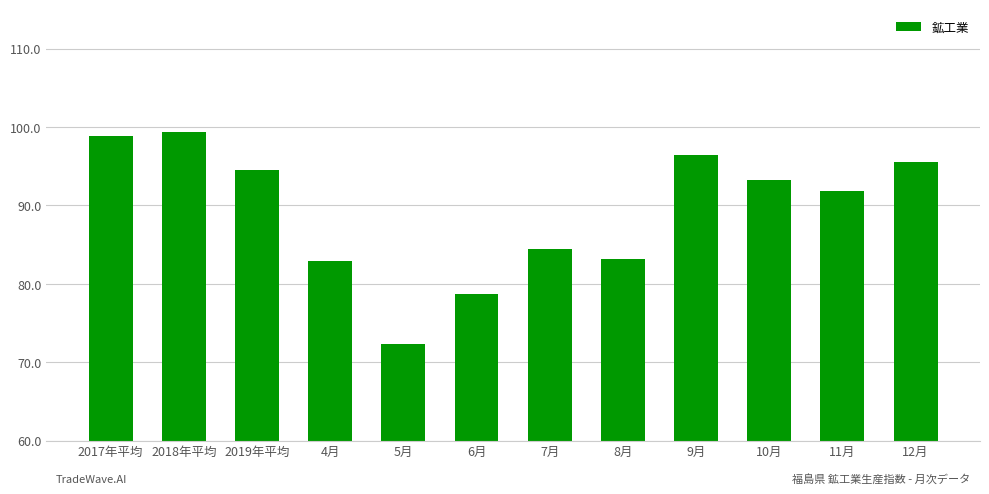

What position from the left is 10月?

10